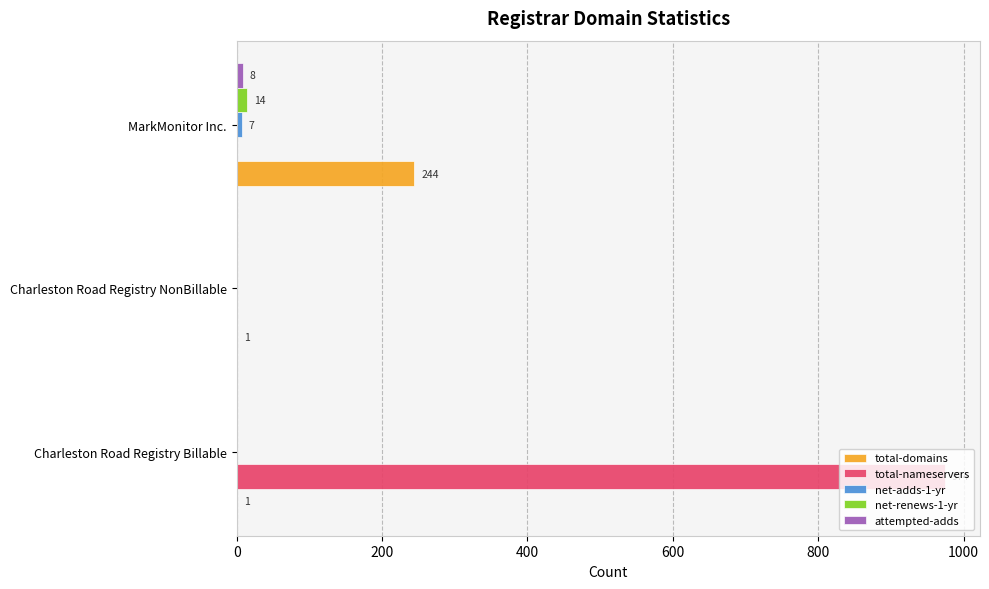

Which series changed the most between Charleston Road Registry Billable and Charleston Road Registry NonBillable?

total-nameservers